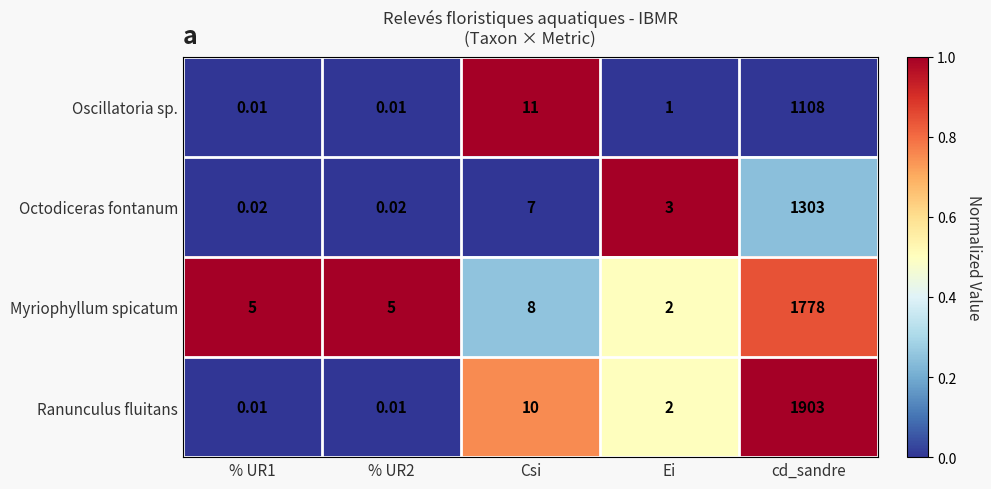

Is the value of Ranunculus fluitans at cd_sandre greater than the value of Myriophyllum spicatum at % UR1?

Yes